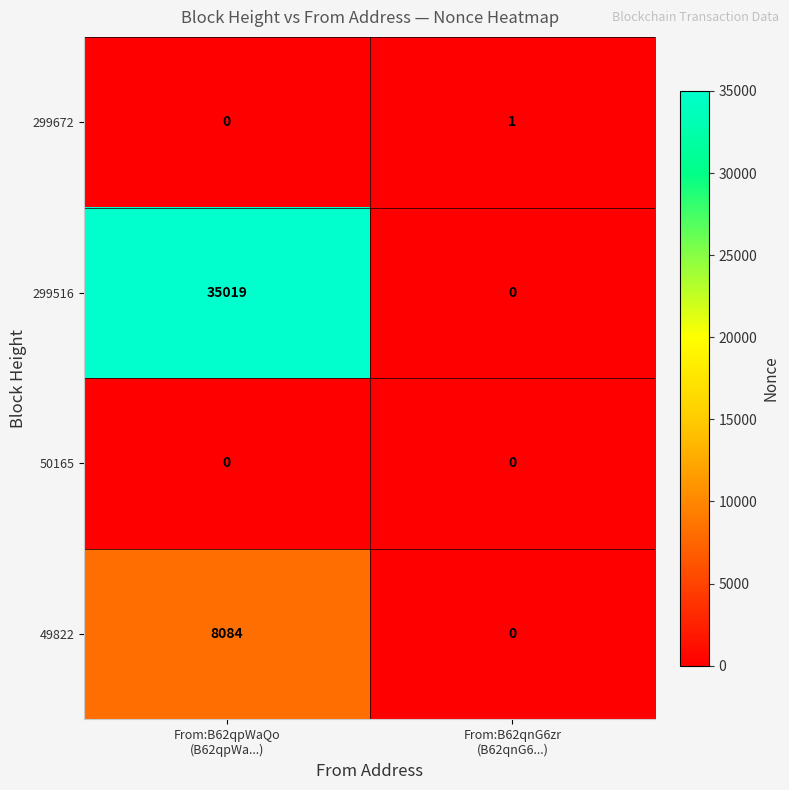

What is the difference between the maximum and minimum values in the 49822 series?

8084